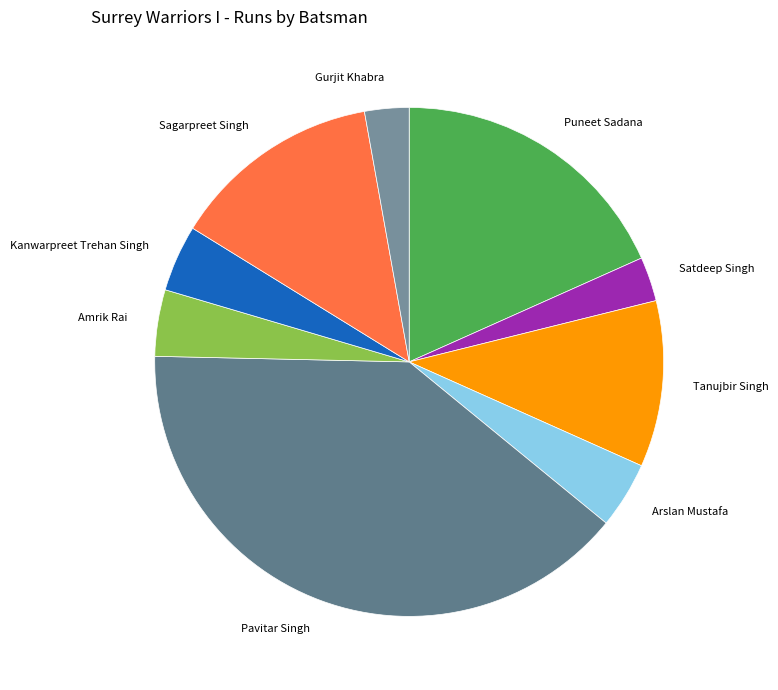

Which has a higher value, Arslan Mustafa or Sagarpreet Singh?

Sagarpreet Singh